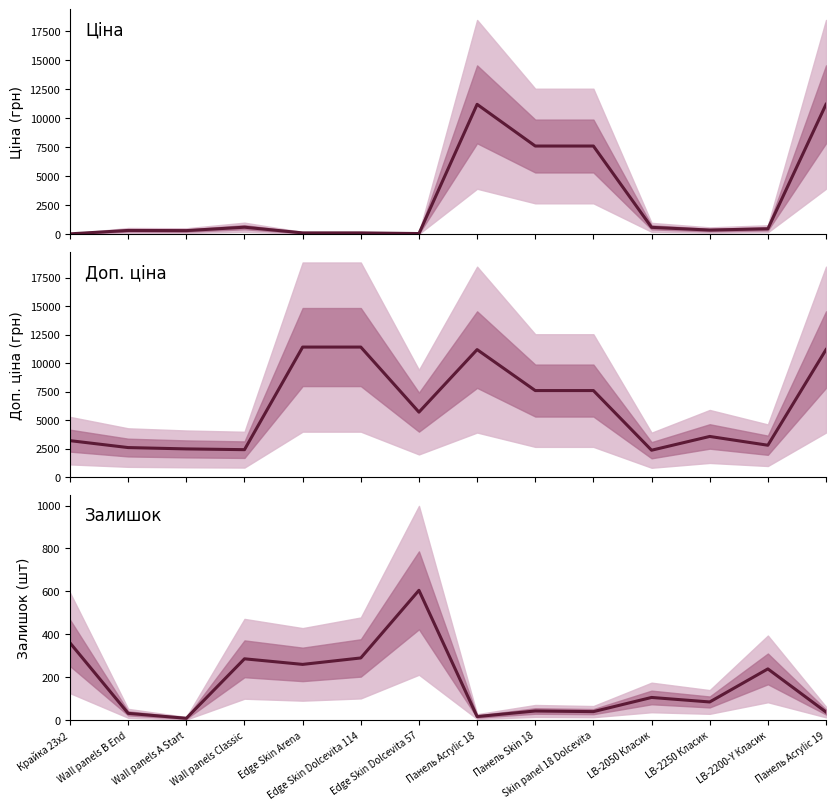

What position from the left is Панель Acrylic 18?

8